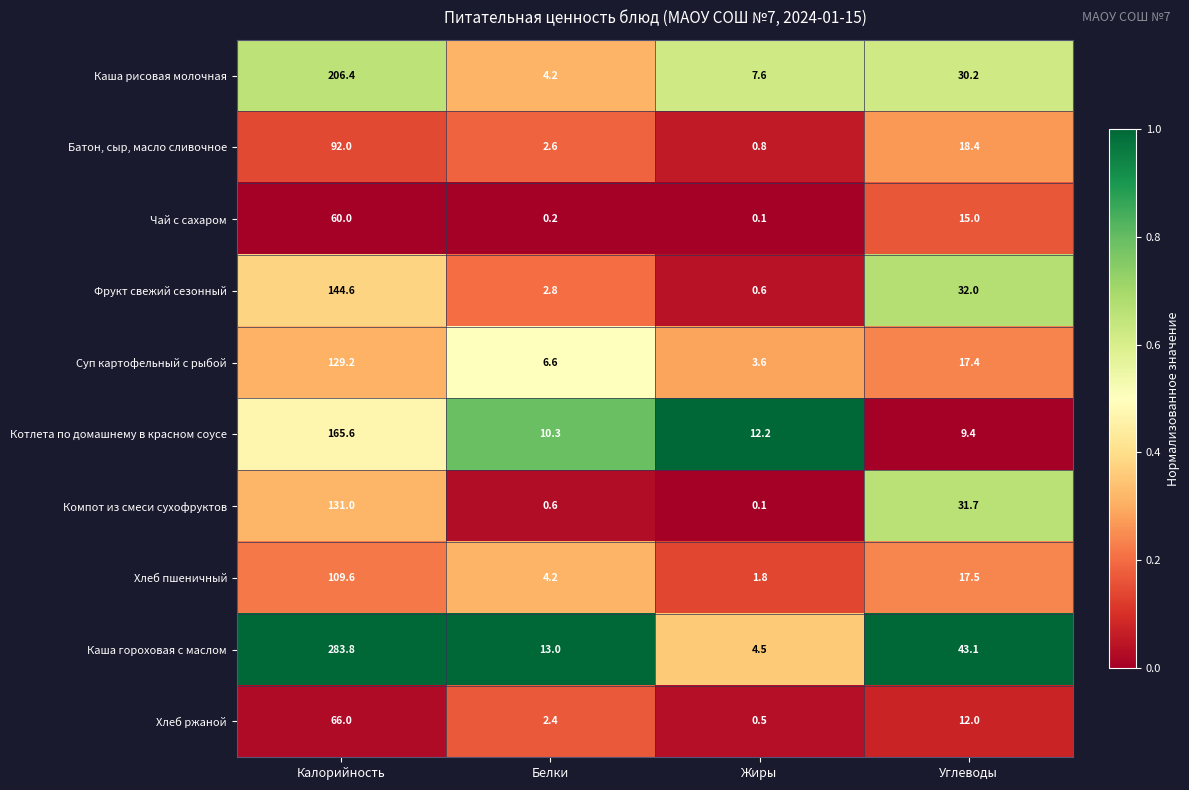

Which series has the widest spread of values?

Каша гороховая с маслом